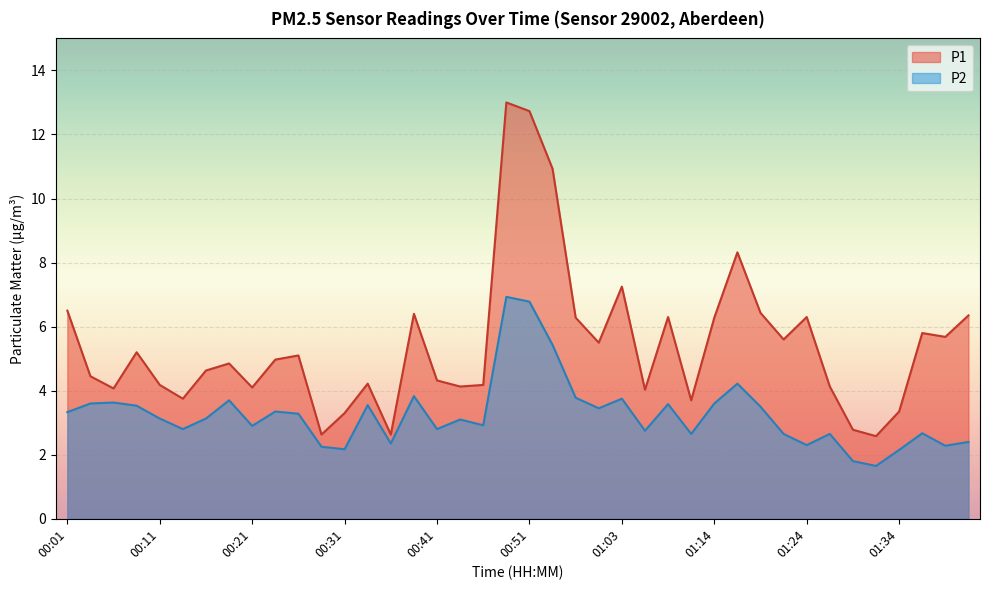

True or false: P2 and P1 intersect in this chart.

False